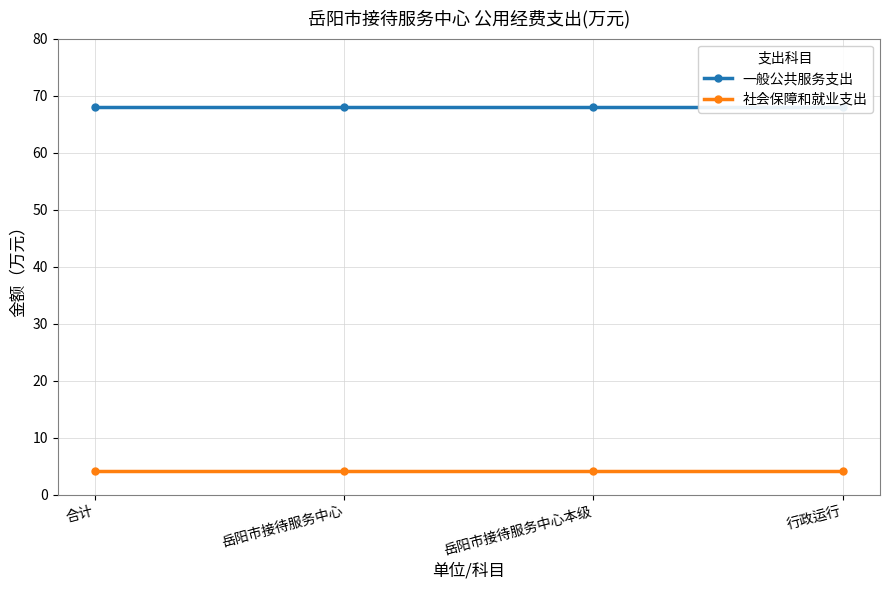

The value of 社会保障和就业支出 at 岳阳市接待服务中心本级 is 6.6. True or false?

False